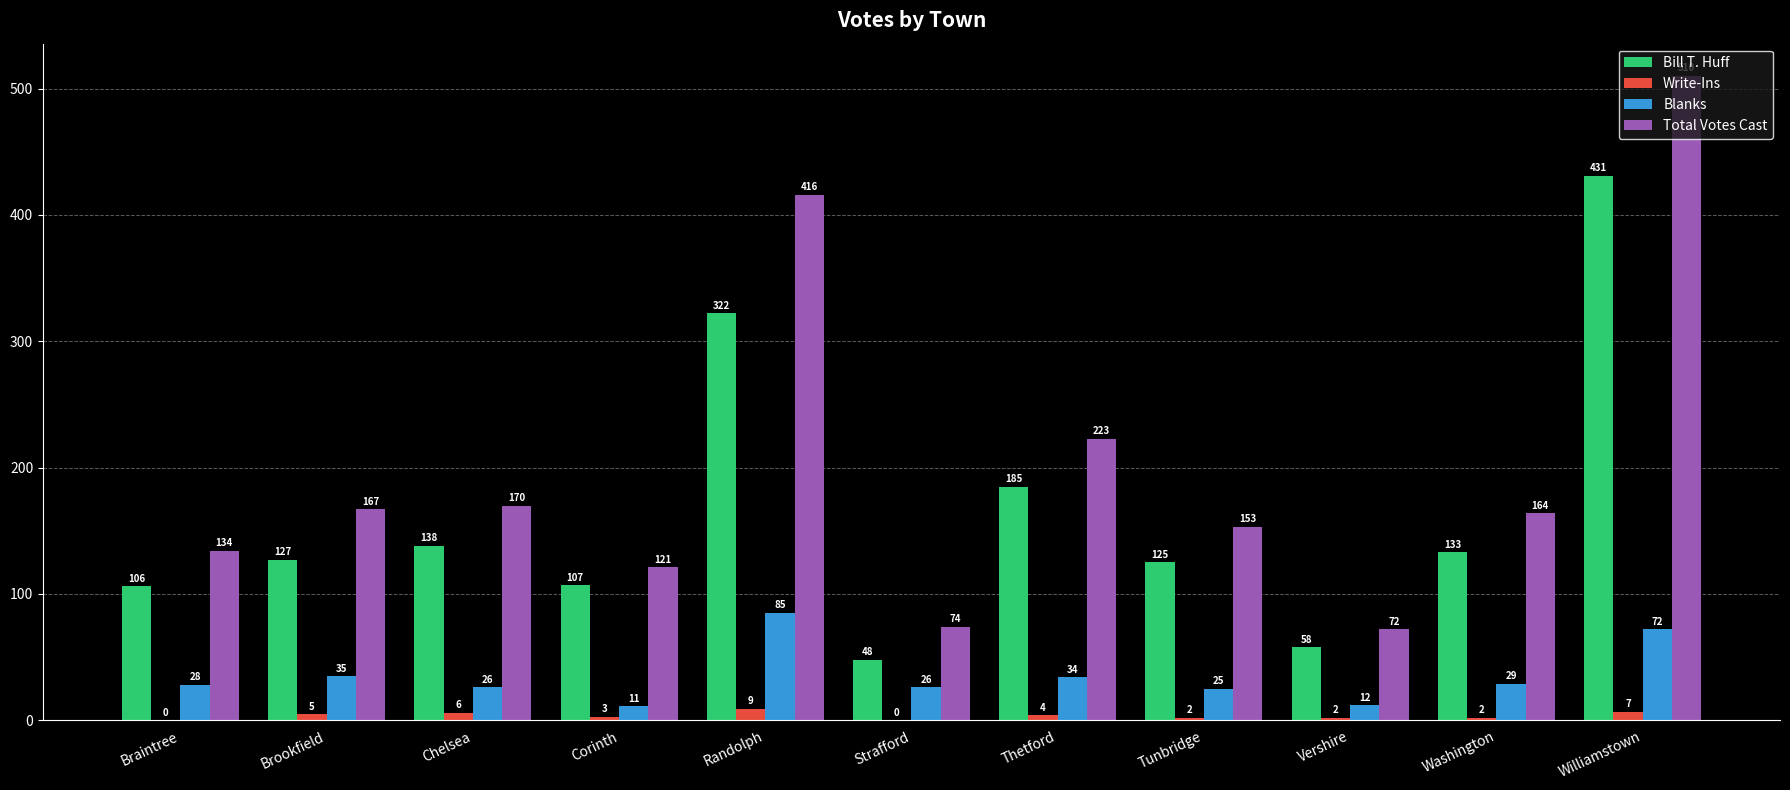

The Total Votes Cast series shows 42 at Vershire. True or false?

False